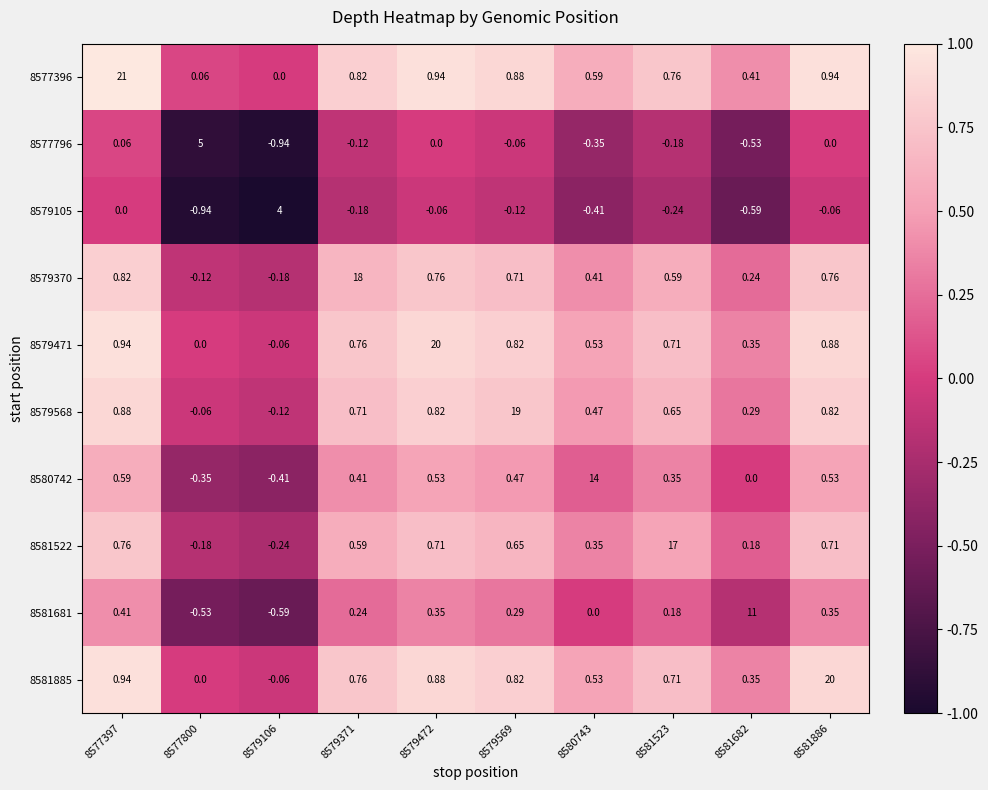

Is the value of 8581681 at 8579106 greater than the value of 8580742 at 8579106?

No